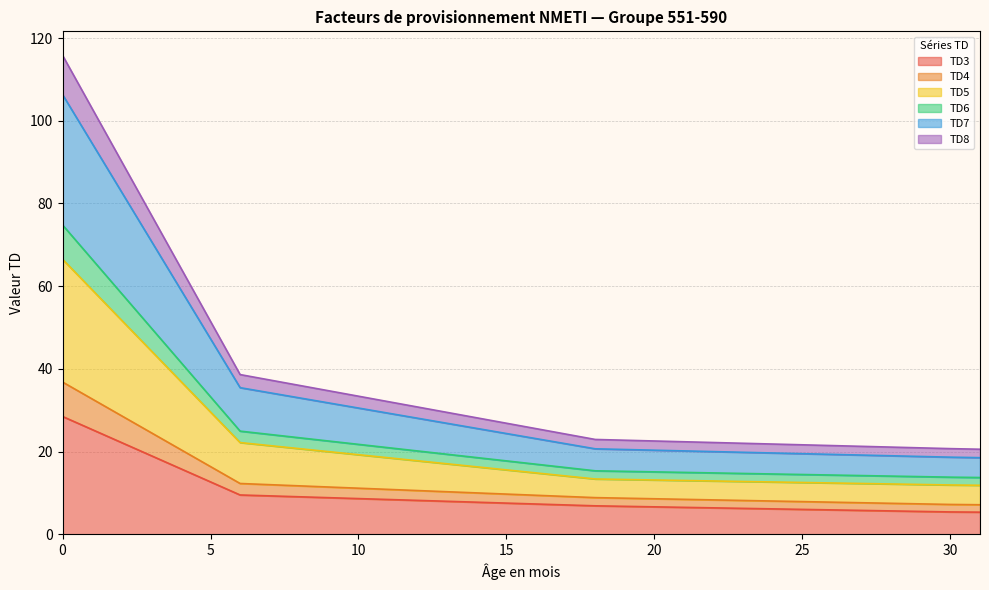

What is the highest value of the TD3 series?

28.5